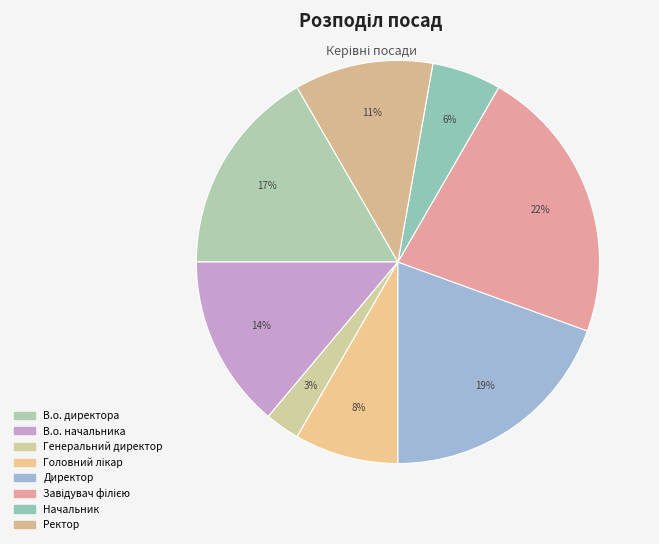

Which slice is the largest?

Завідувач філією